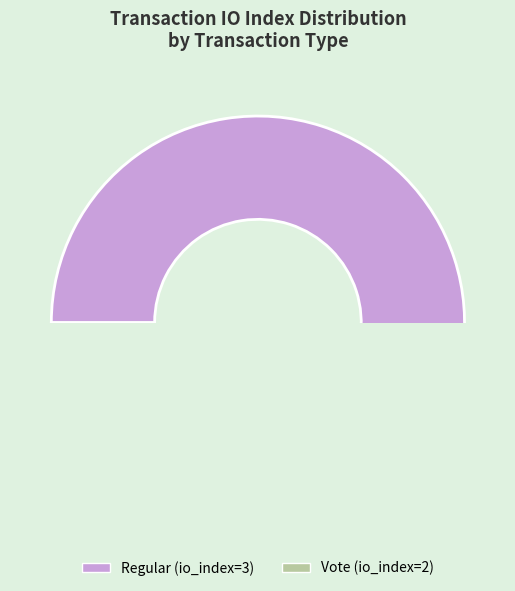

How many slices are in this pie chart?

2